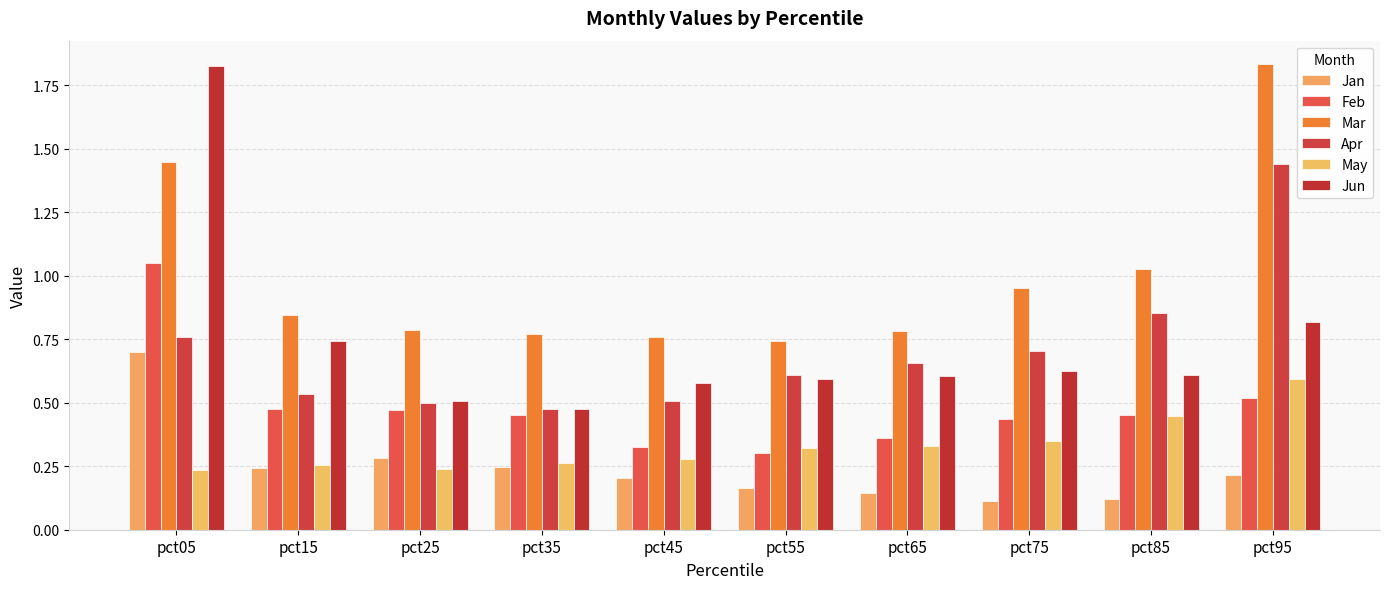

Reading left to right, transcribe all the data shown in this chart.

Jan: pct05=0.7	pct15=0.2	pct25=0.3	pct35=0.2	pct45=0.2	pct55=0.2	pct65=0.1	pct75=0.1	pct85=0.1	pct95=0.2
Feb: pct05=1.1	pct15=0.5	pct25=0.5	pct35=0.5	pct45=0.3	pct55=0.3	pct65=0.4	pct75=0.4	pct85=0.5	pct95=0.5
Mar: pct05=1.4	pct15=0.8	pct25=0.8	pct35=0.8	pct45=0.8	pct55=0.7	pct65=0.8	pct75=1.0	pct85=1.0	pct95=1.8
Apr: pct05=0.8	pct15=0.5	pct25=0.5	pct35=0.5	pct45=0.5	pct55=0.6	pct65=0.7	pct75=0.7	pct85=0.9	pct95=1.4
May: pct05=0.2	pct15=0.3	pct25=0.2	pct35=0.3	pct45=0.3	pct55=0.3	pct65=0.3	pct75=0.4	pct85=0.4	pct95=0.6
Jun: pct05=1.8	pct15=0.7	pct25=0.5	pct35=0.5	pct45=0.6	pct55=0.6	pct65=0.6	pct75=0.6	pct85=0.6	pct95=0.8